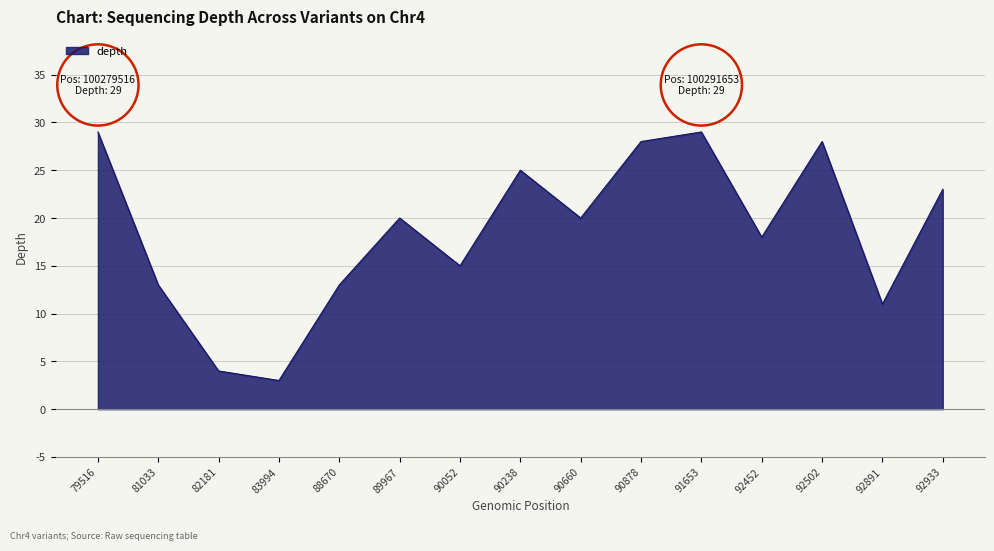

What is the smallest value displayed?

3